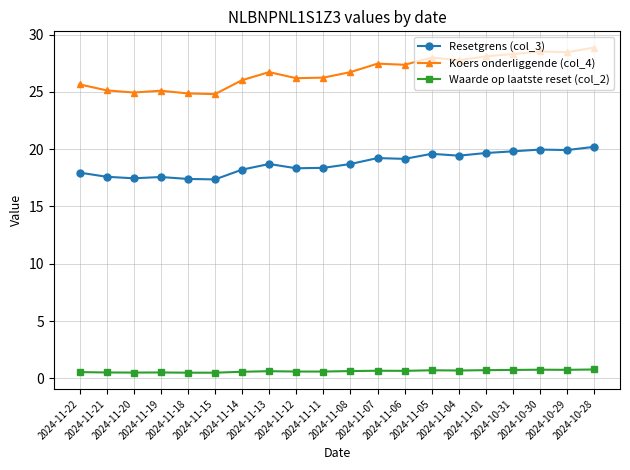

At 2024-11-04, list the series in order from smallest to largest.

Waarde op laatste reset (col_2), Resetgrens (col_3), Koers onderliggende (col_4)